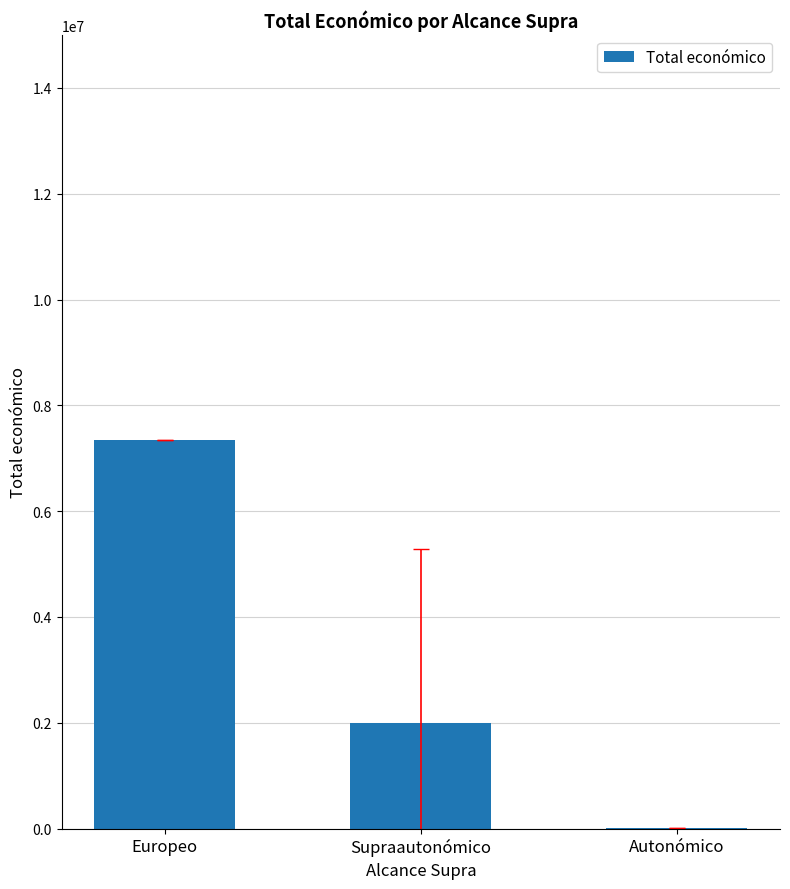

How many data points are above 1990804?

2